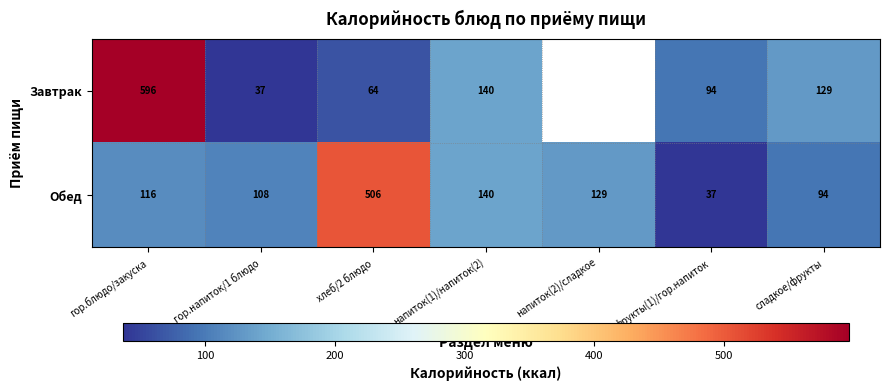

How many data points does each series have?

7